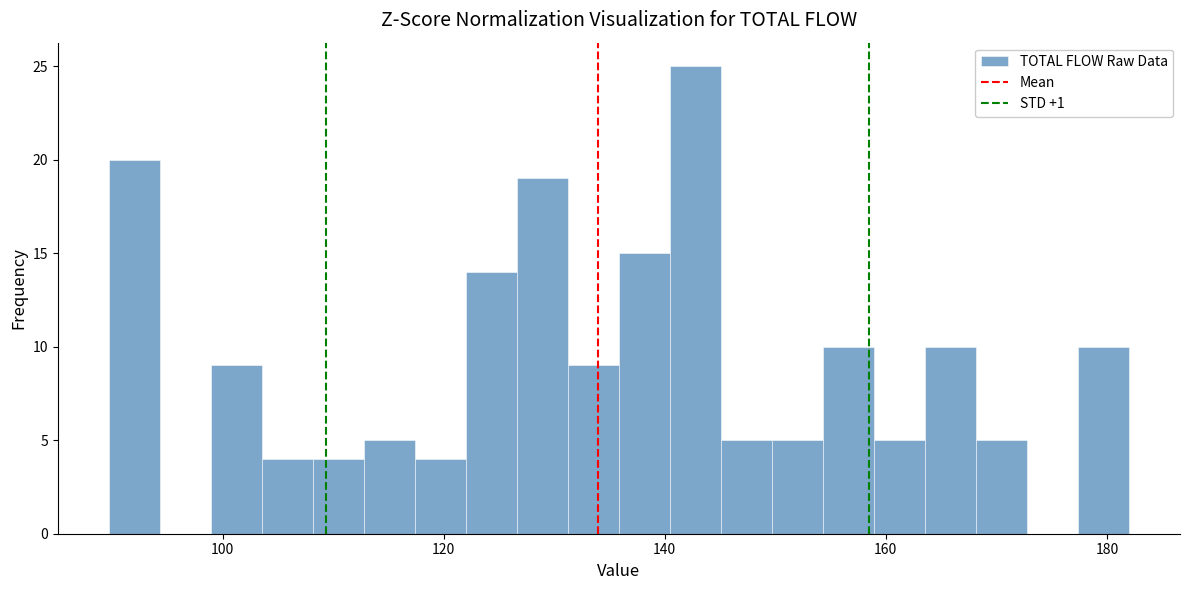

Read against the x-axis, roughly where is the centre of the tallest bar?

142